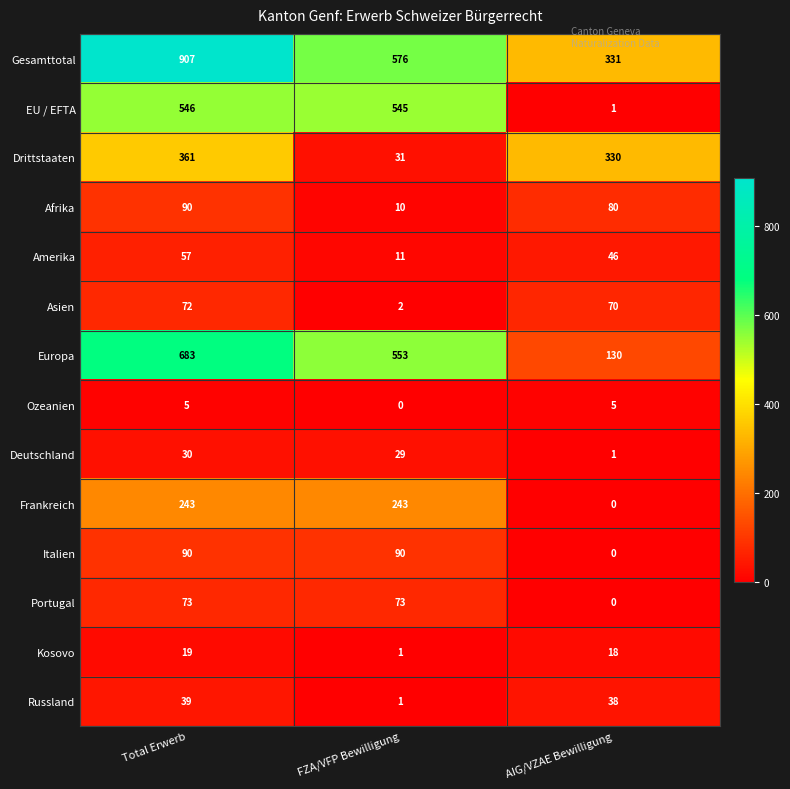

Where is Europa nearest to the value 406?

FZA/VFP Bewilligung